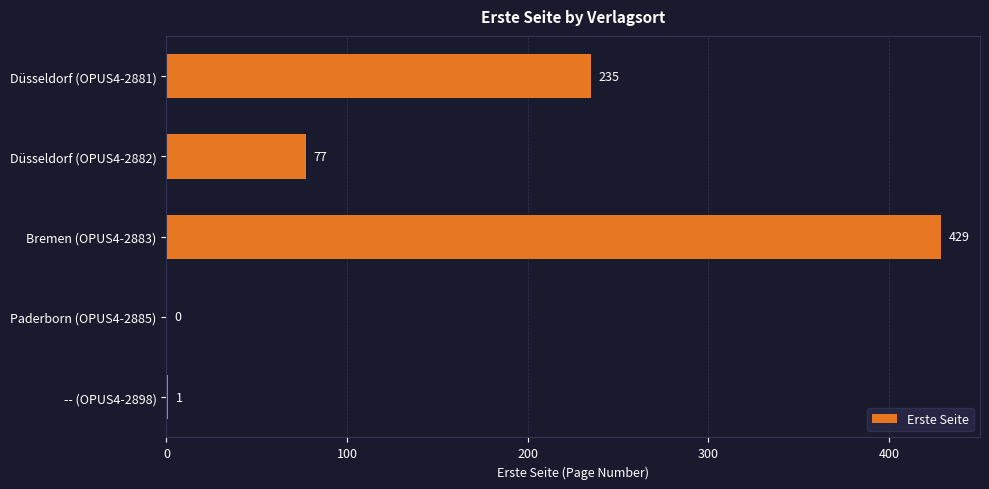

What is the maximum value shown in the chart?

429